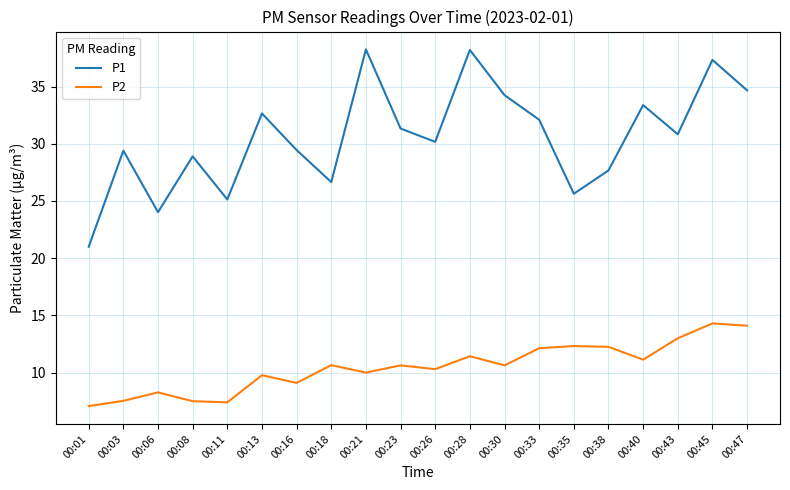

Is the value of P1 at 00:13 greater than the value of P2 at 00:11?

Yes